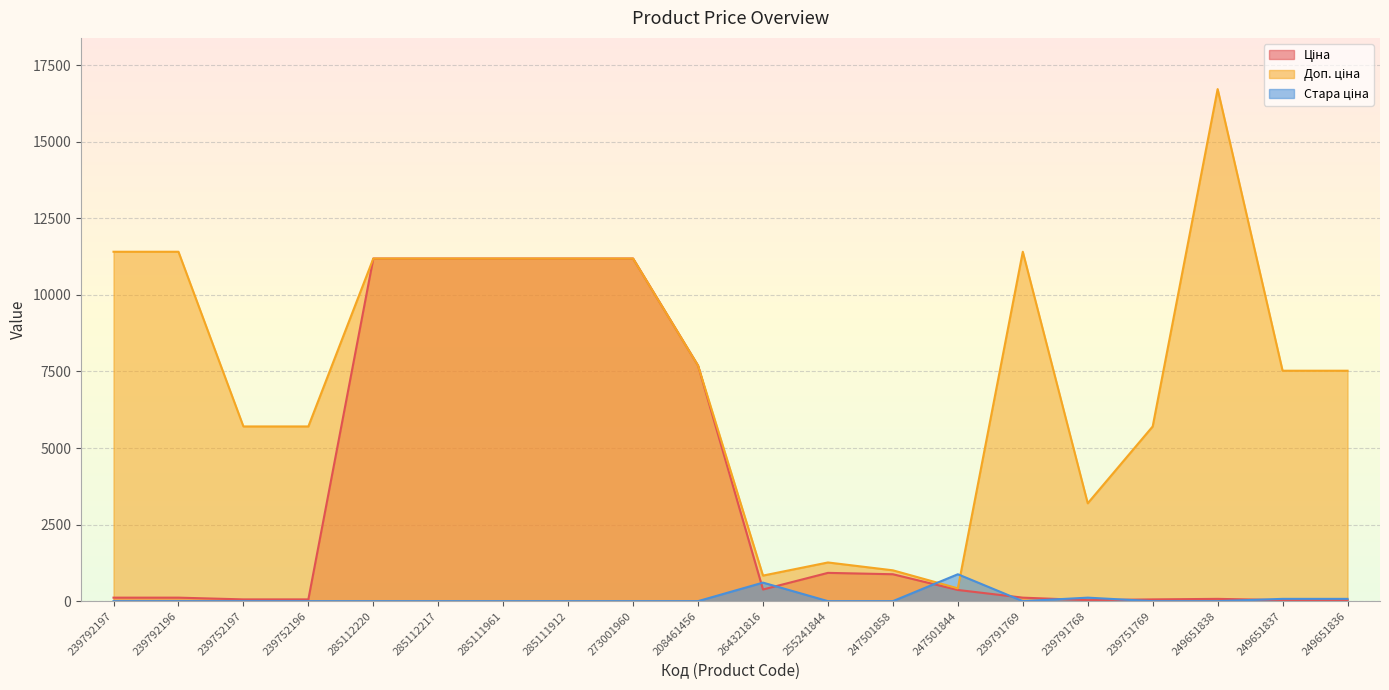

How many interior local peaks does the Ціна series have?

2